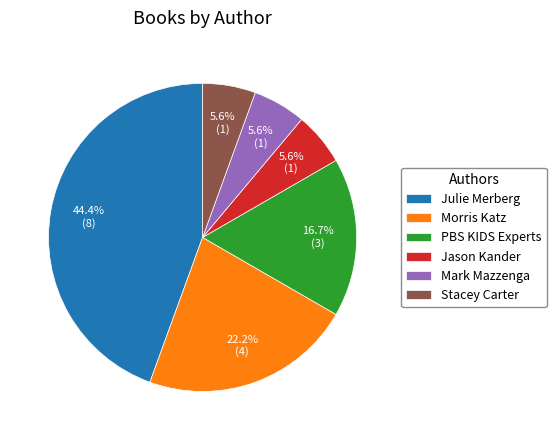

To the nearest percent, what is the average slice percentage?

17%